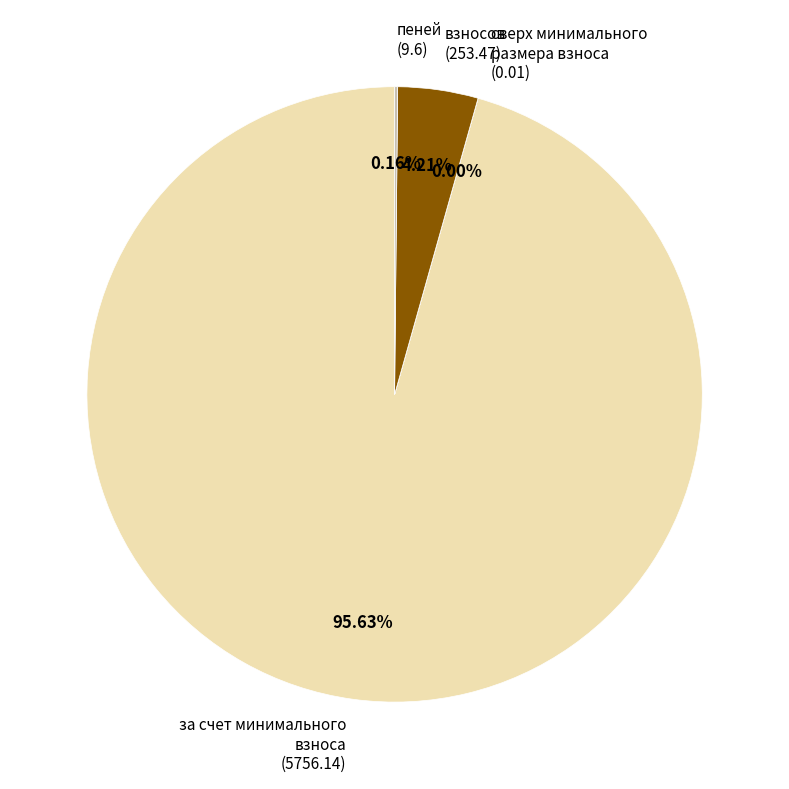

To the nearest percent, what is the average slice percentage?

25%